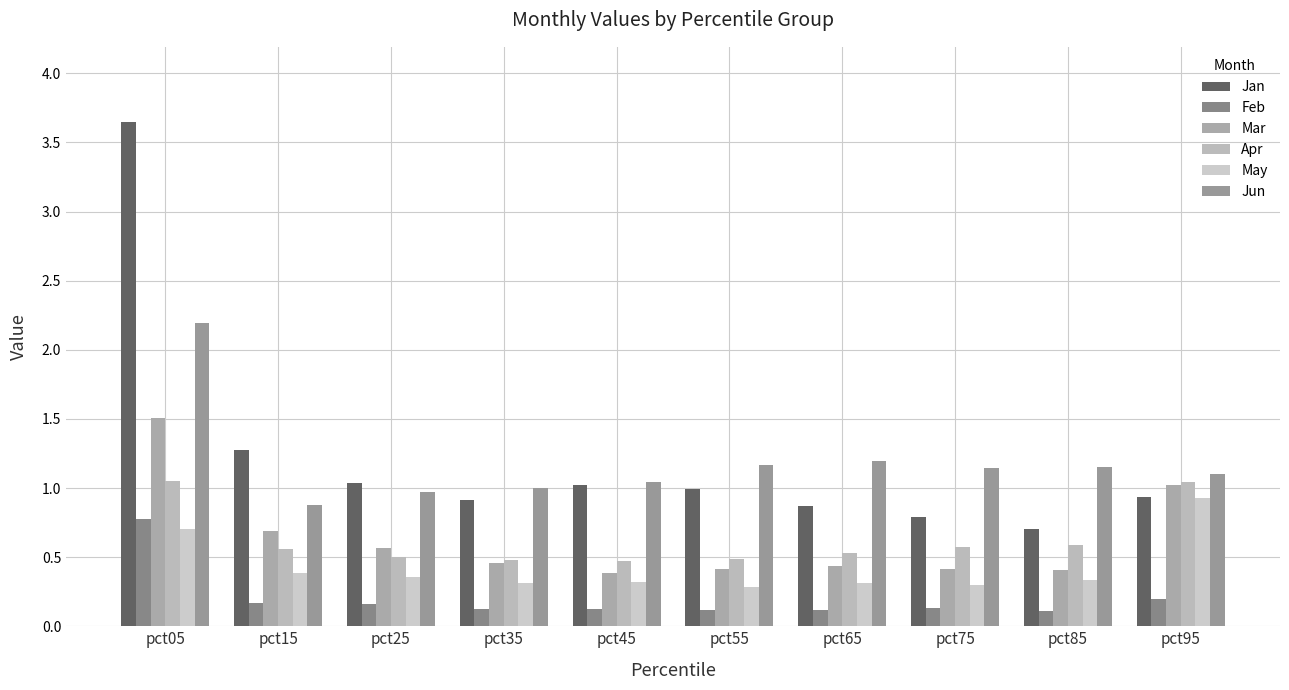

Reading left to right, transcribe all the data shown in this chart.

Jan: pct05=3.6	pct15=1.3	pct25=1.0	pct35=0.9	pct45=1.0	pct55=1.0	pct65=0.9	pct75=0.8	pct85=0.7	pct95=0.9
Feb: pct05=0.8	pct15=0.2	pct25=0.2	pct35=0.1	pct45=0.1	pct55=0.1	pct65=0.1	pct75=0.1	pct85=0.1	pct95=0.2
Mar: pct05=1.5	pct15=0.7	pct25=0.6	pct35=0.5	pct45=0.4	pct55=0.4	pct65=0.4	pct75=0.4	pct85=0.4	pct95=1.0
Apr: pct05=1.1	pct15=0.6	pct25=0.5	pct35=0.5	pct45=0.5	pct55=0.5	pct65=0.5	pct75=0.6	pct85=0.6	pct95=1.0
May: pct05=0.7	pct15=0.4	pct25=0.4	pct35=0.3	pct45=0.3	pct55=0.3	pct65=0.3	pct75=0.3	pct85=0.3	pct95=0.9
Jun: pct05=2.2	pct15=0.9	pct25=1.0	pct35=1.0	pct45=1.0	pct55=1.2	pct65=1.2	pct75=1.1	pct85=1.2	pct95=1.1